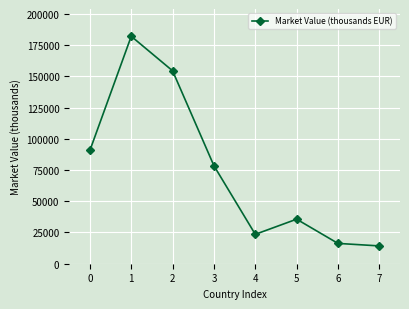

Reading left to right, what are all the values shown in this chart?

0=90638	1=181984	2=154356	3=78411	4=23518	5=35637	6=16256	7=14252